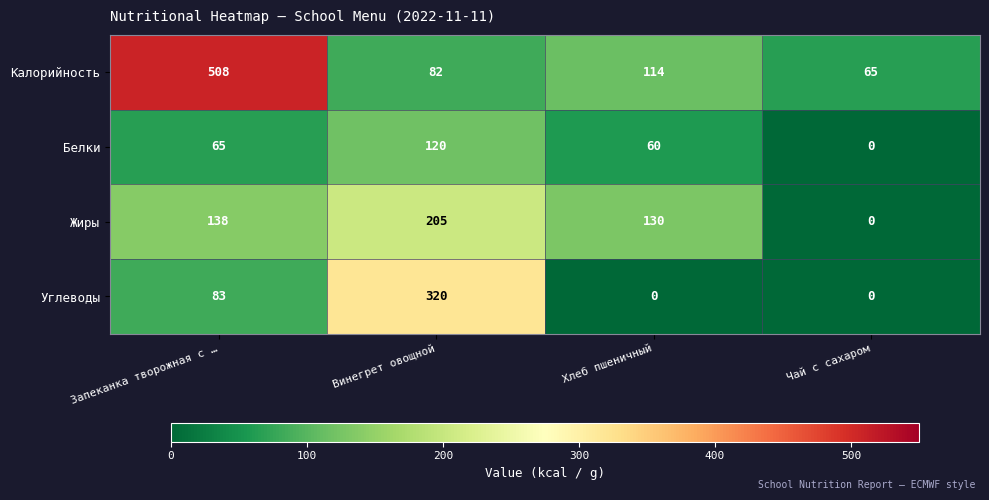

Reading left to right, what are all the values shown in this chart?

Калорийность: Запеканка творожная с …=508	Винегрет овощной=82	Хлеб пшеничный=114	Чай с сахаром=65
Белки: Запеканка творожная с …=65	Винегрет овощной=120	Хлеб пшеничный=60	Чай с сахаром=0
Жиры: Запеканка творожная с …=138	Винегрет овощной=205	Хлеб пшеничный=130	Чай с сахаром=0
Углеводы: Запеканка творожная с …=83	Винегрет овощной=320	Хлеб пшеничный=0	Чай с сахаром=0